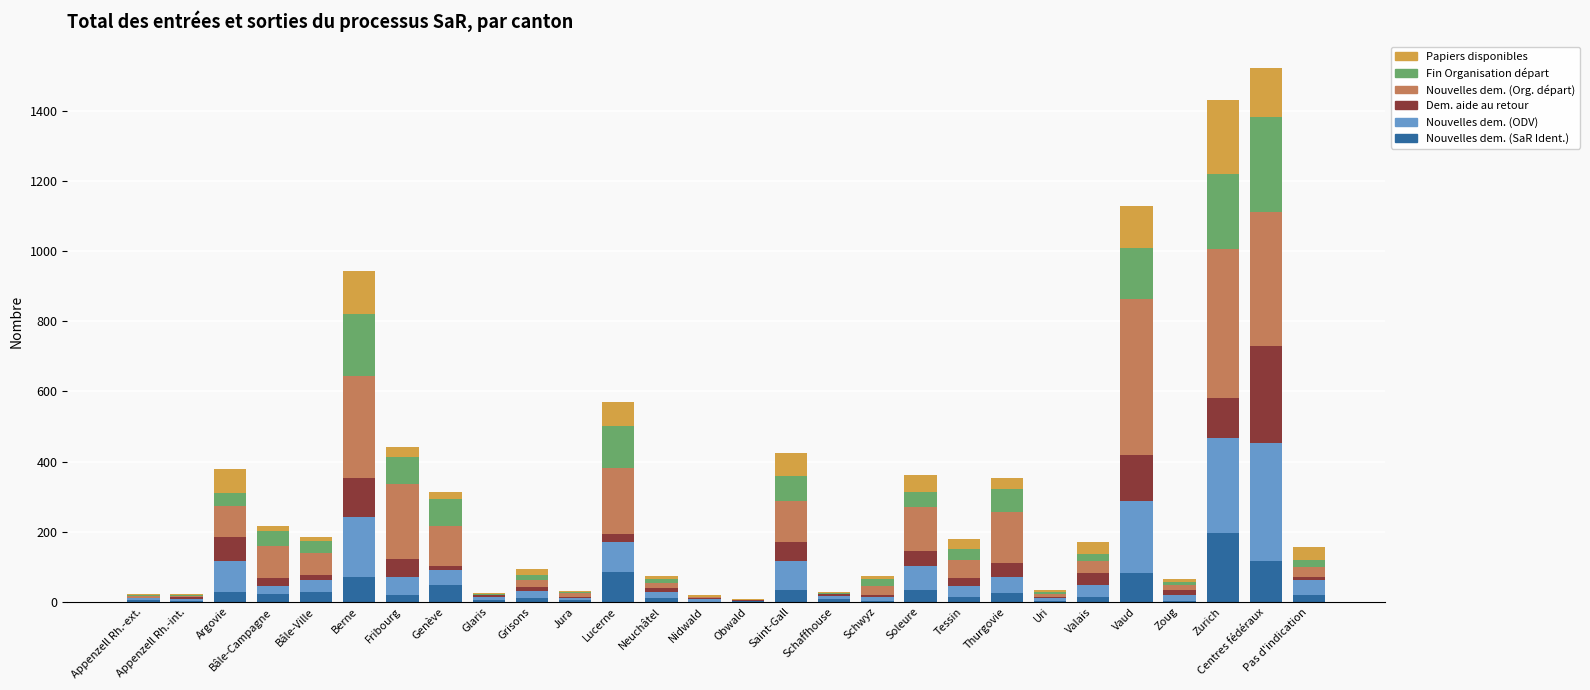

What is the total value across all series at Jura?

30